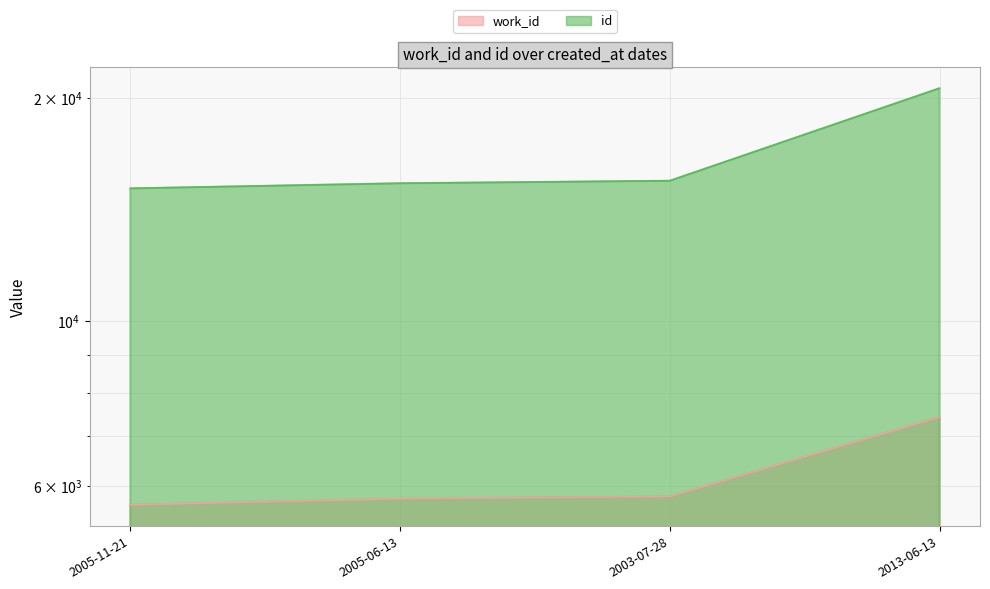

At which label is id closest to 17863?

2003-07-28